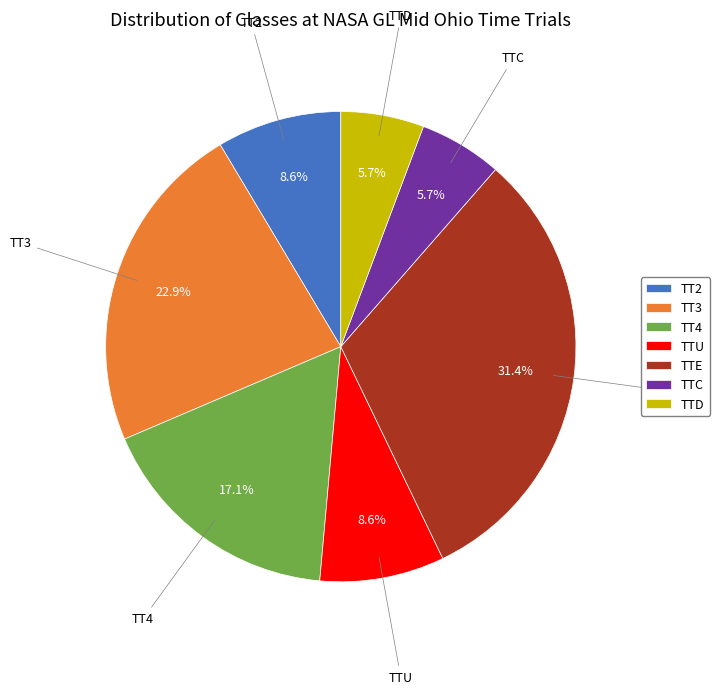

Which slice is the largest?

TTE